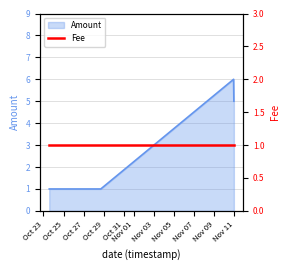

What is the value of the 5th point from the left?

5